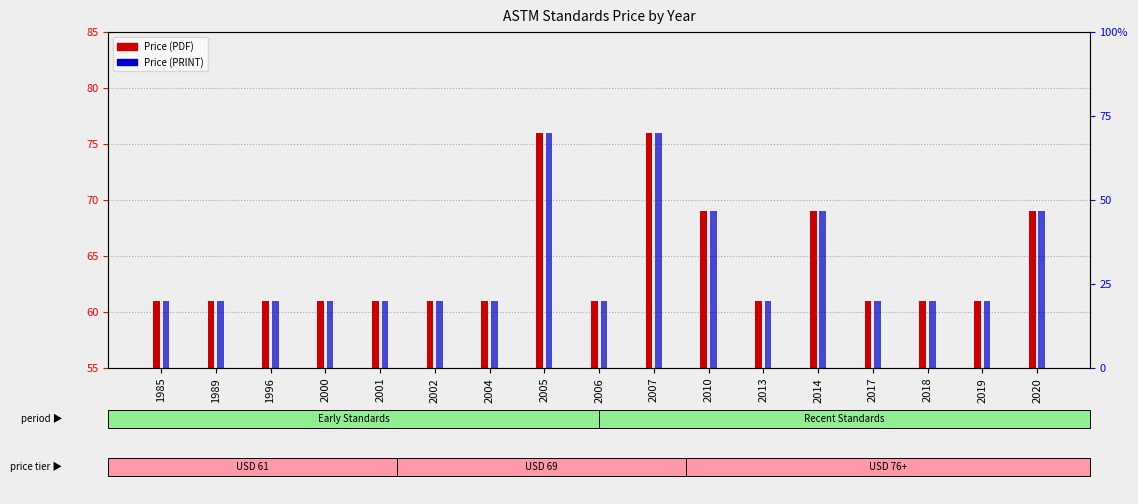

What is the greatest value displayed?

76